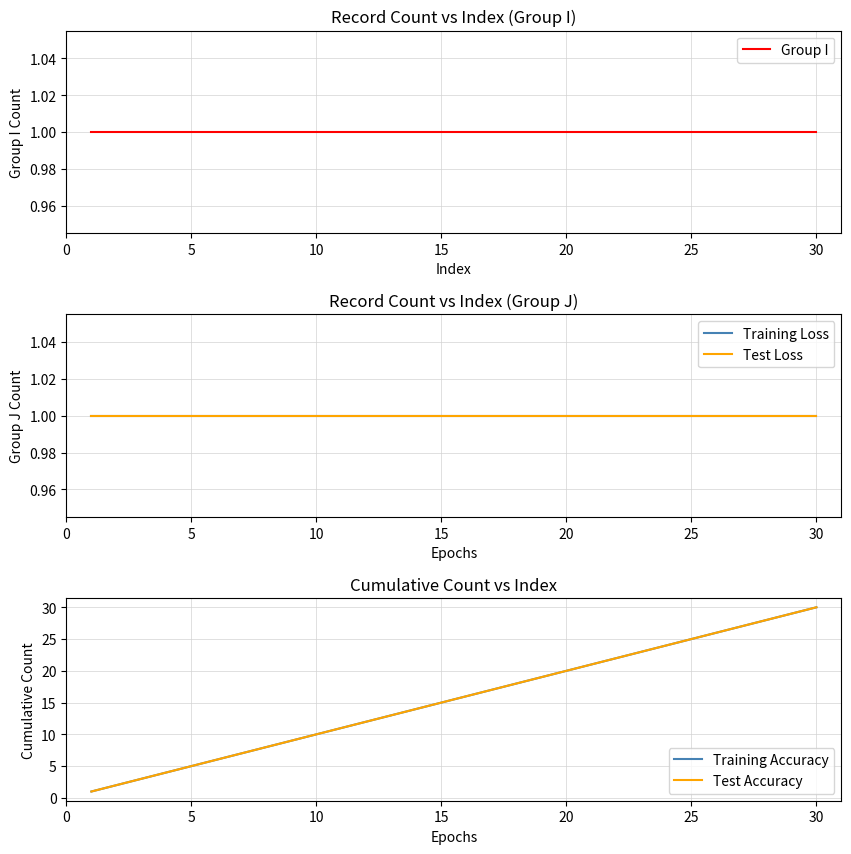

What value does the Training Accuracy series have at 10, to the nearest 5?

10